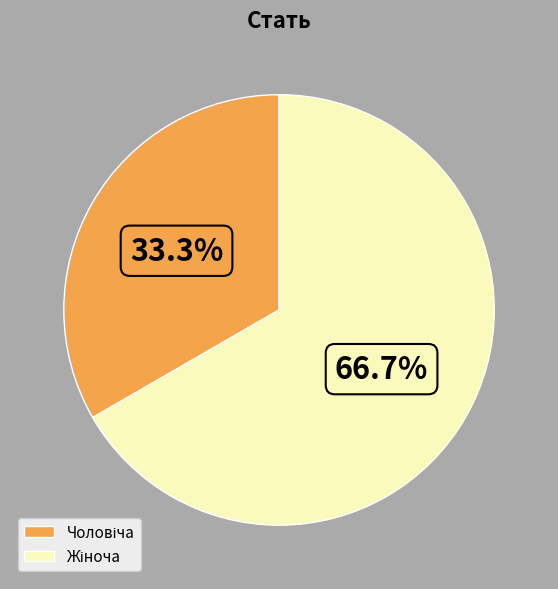

How many slices are in this pie chart?

2